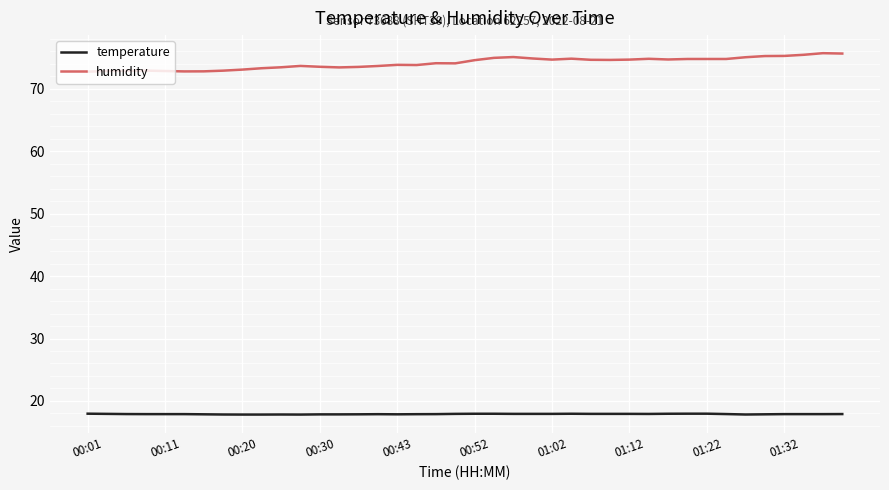

Rank the series by their maximum value, from lowest to highest.

temperature, humidity